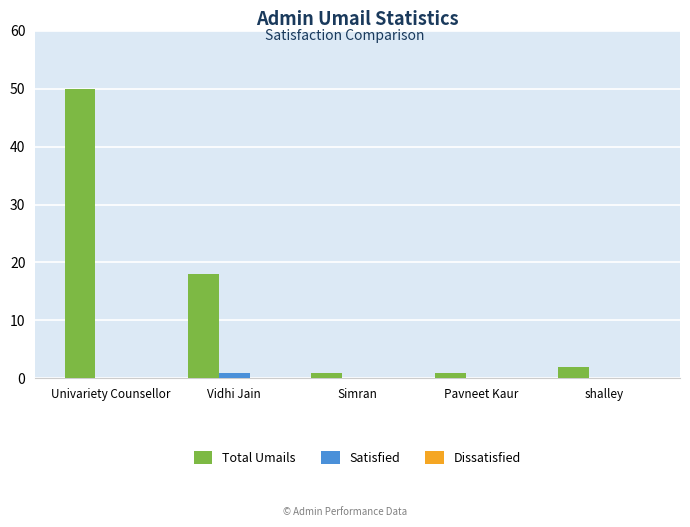

At which category is the sum across all series the highest?

Univariety Counsellor